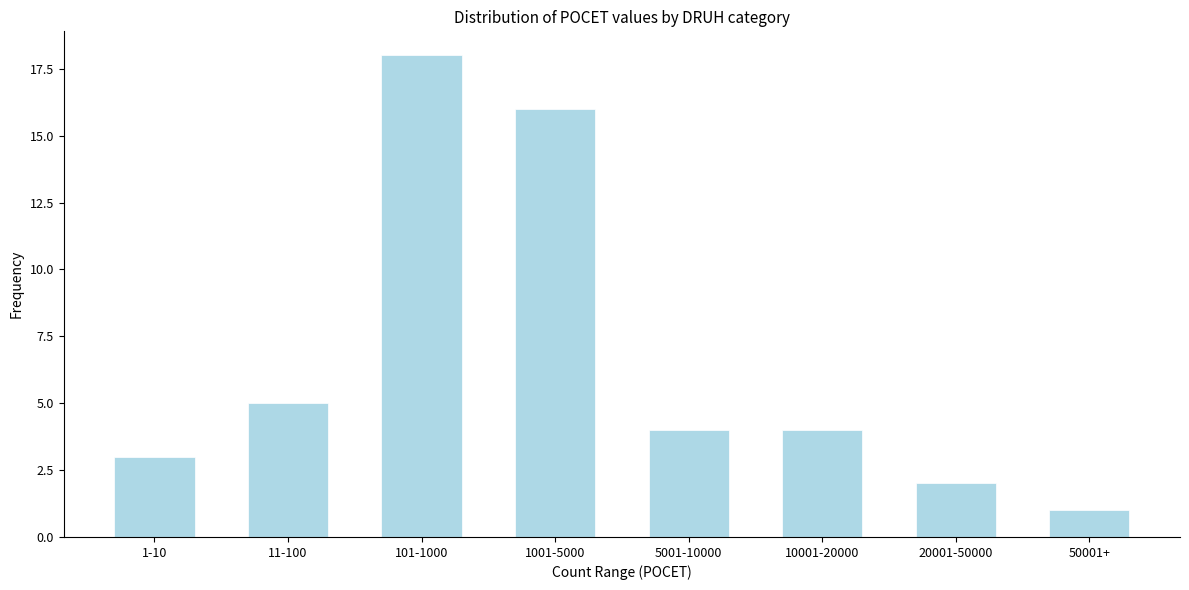

Reading left to right, list all the values displayed in this chart.

1-10=3	11-100=5	101-1000=18	1001-5000=16	5001-10000=4	10001-20000=4	20001-50000=2	50001+=1